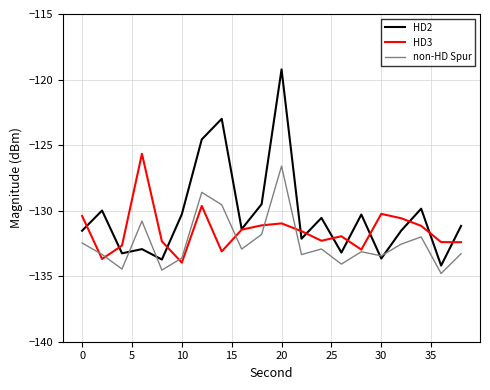

List the series in order of their overall mean, lowest first.

non-HD Spur, HD3, HD2